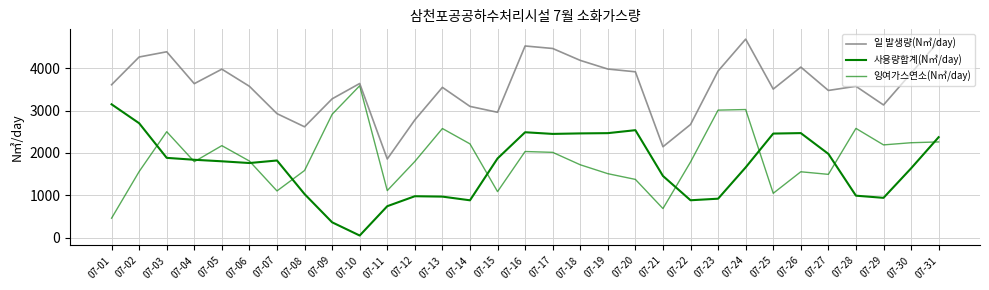

How many interior local peaks does the 잉여가스연소(N㎥/day) series have?

8